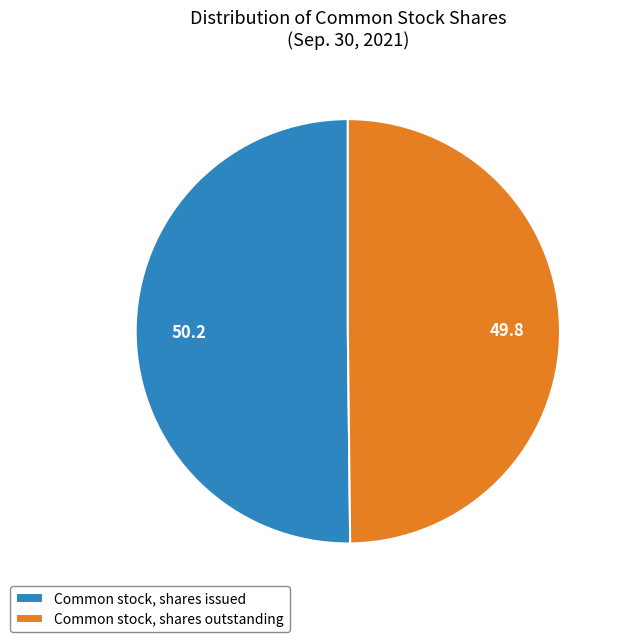

What is the ratio of the value at Common stock, shares issued to the value at Common stock, shares outstanding?

1.0